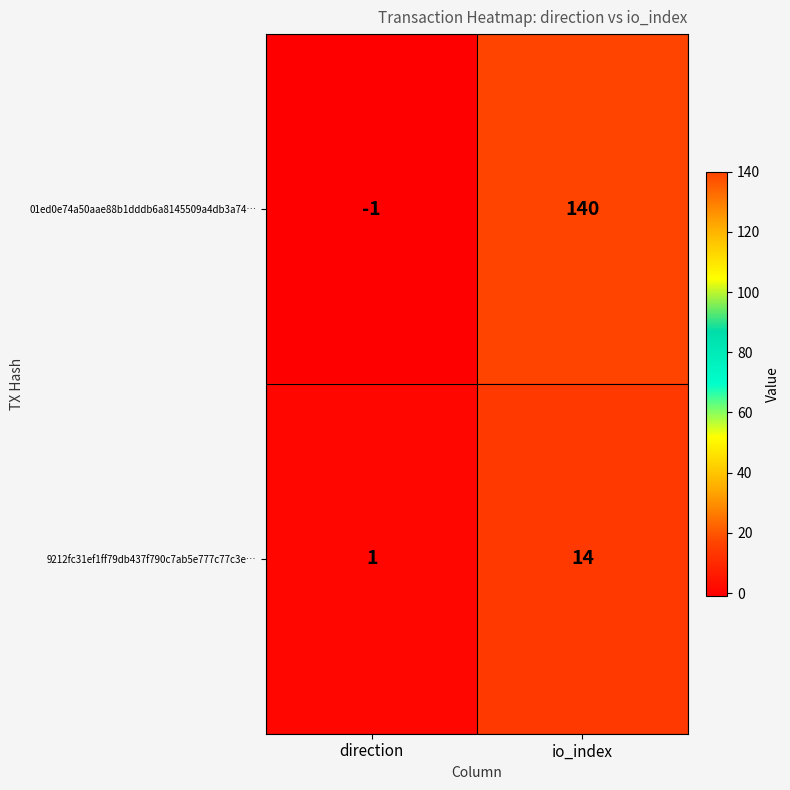

Rank the series by their average value, from lowest to highest.

9212fc31ef1ff79db437f790c7ab5e777c77c3e…, 01ed0e74a50aae88b1dddb6a8145509a4db3a74…